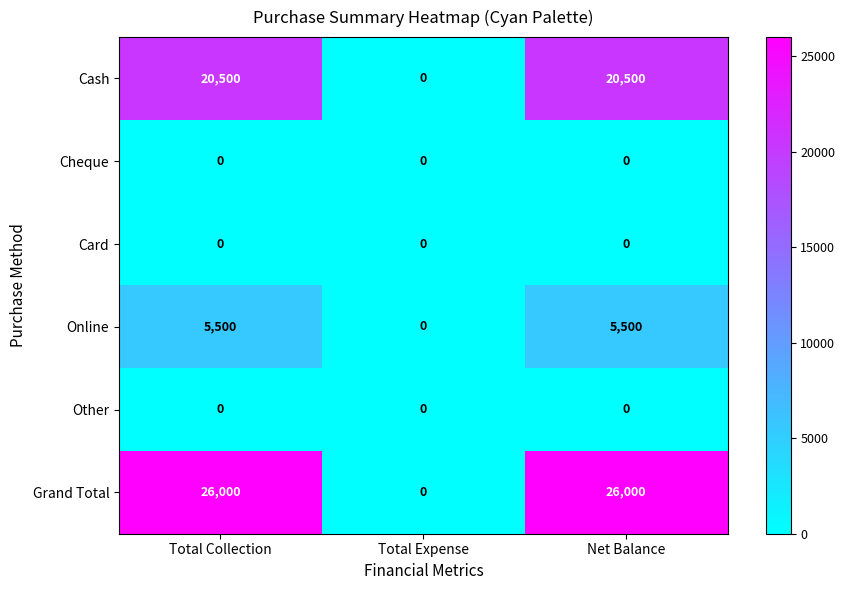

How many series are shown in this chart?

6